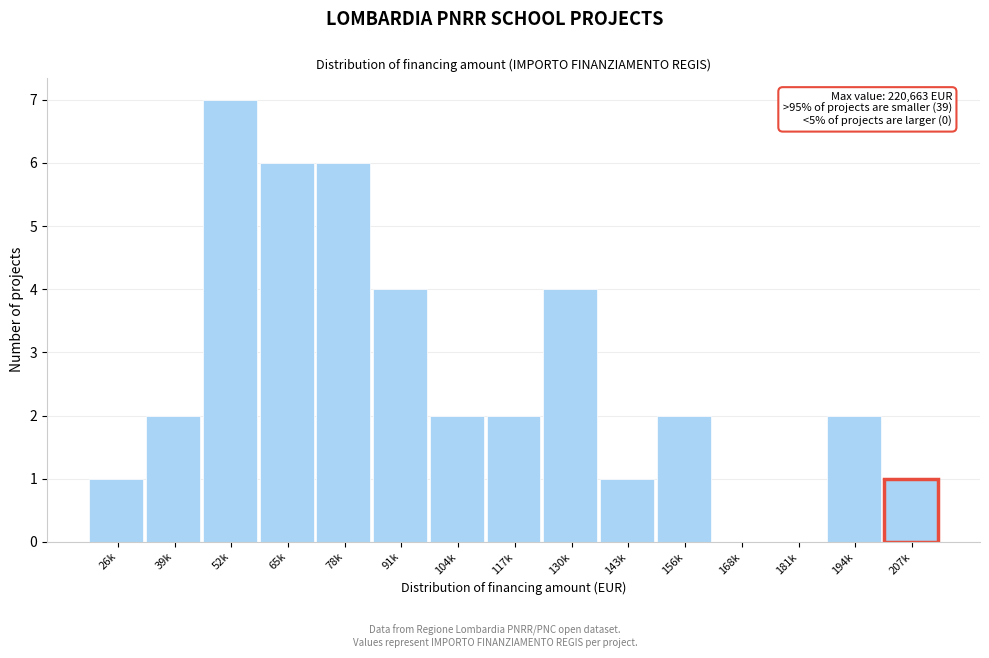

Reading right to left, what are all the values shown in this chart?

207k=1	194k=2	181k=0	168k=0	156k=2	143k=1	130k=4	117k=2	104k=2	91k=4	78k=6	65k=6	52k=7	39k=2	26k=1